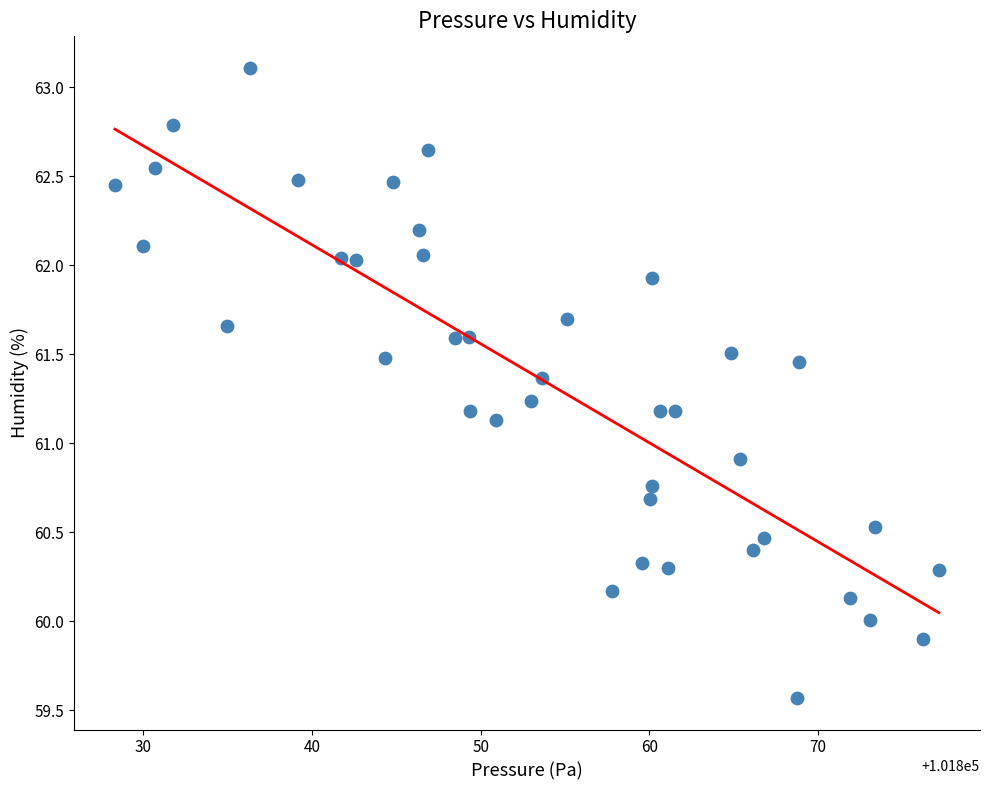

What Y value in the scatter plot is closest to 61?

60.9